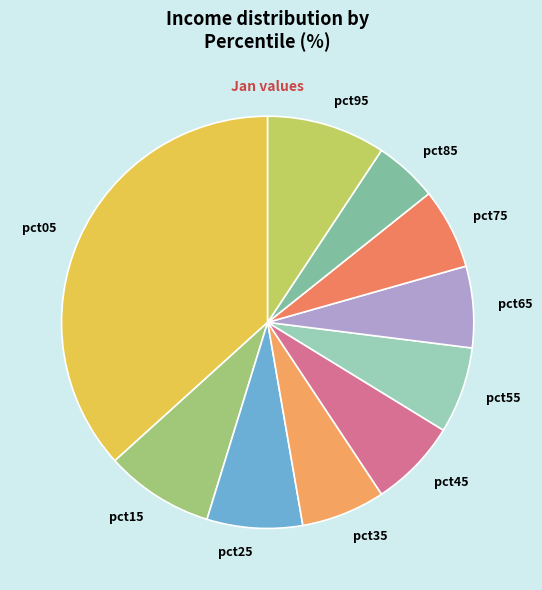

Is there a majority slice in this chart?

No